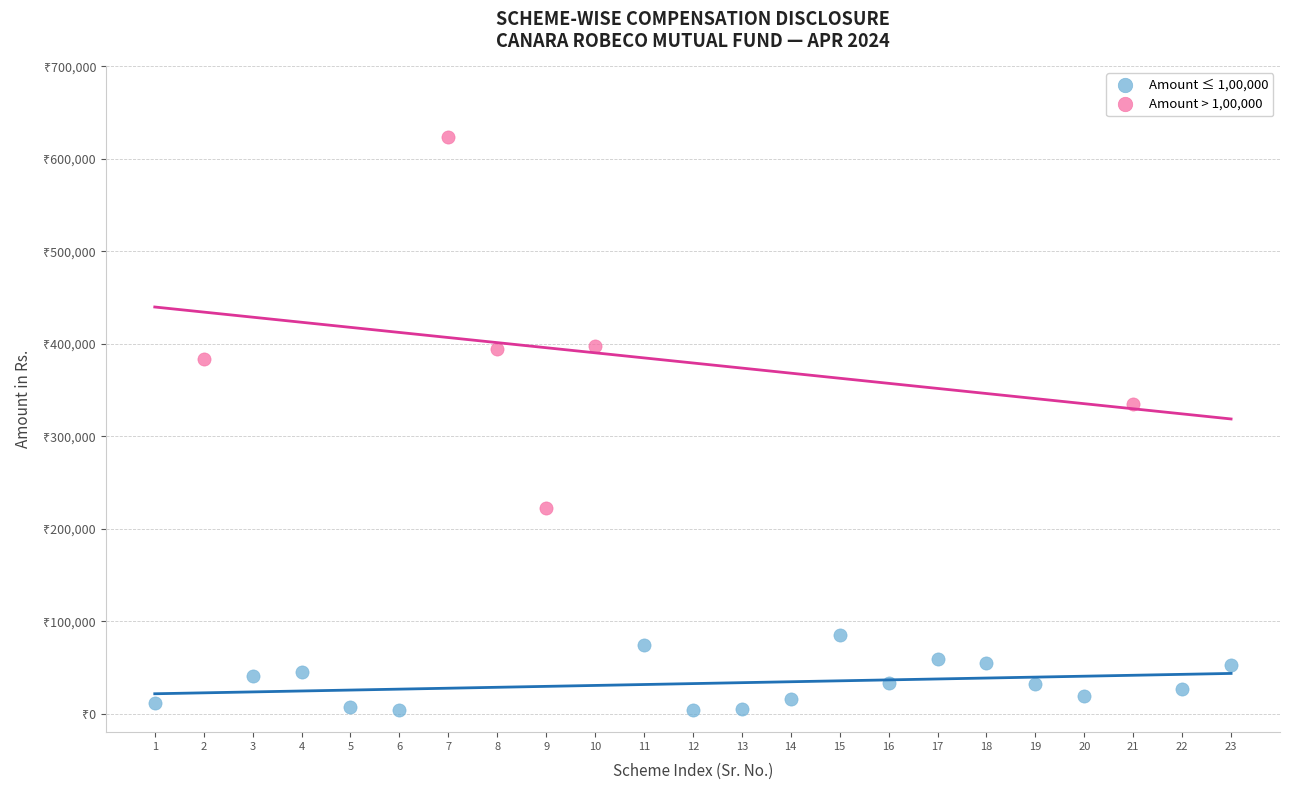

What are all the series names shown in the legend?

Amount ≤ 1,00,000, Amount > 1,00,000